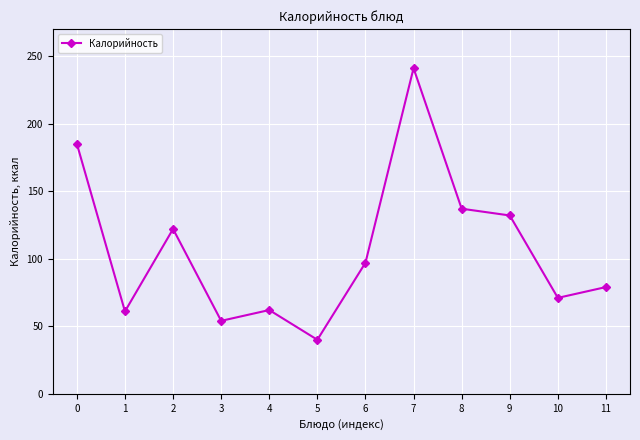

Between 3 and 9, which is larger?

9